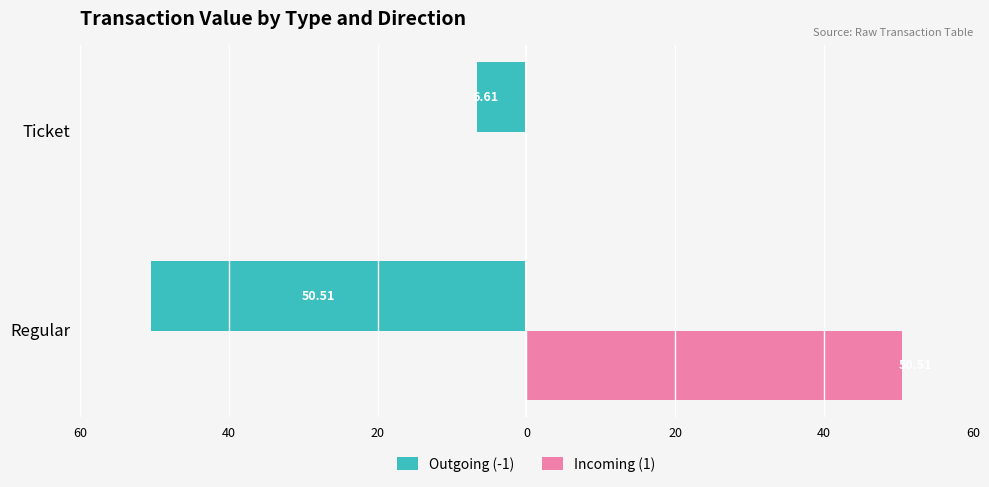

What is the value of the Outgoing (-1) bar at the 2nd from the left?

-6.6